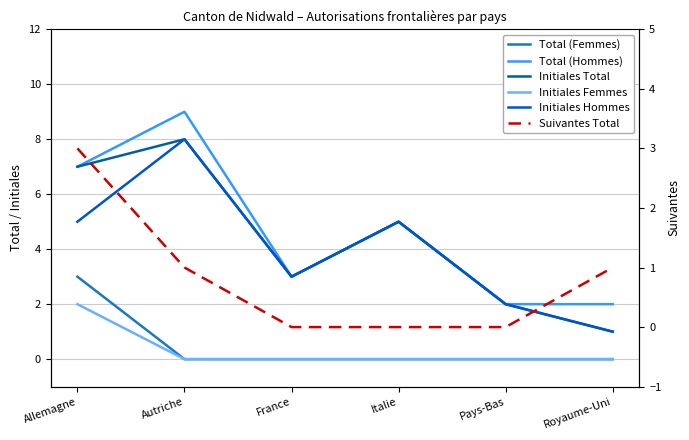

Reading left to right, extract all data points from this chart.

Total (Femmes): 3	0	0	0	0	0
Total (Hommes): 7	9	3	5	2	2
Initiales Total: 7	8	3	5	2	1
Initiales Femmes: 2	0	0	0	0	0
Initiales Hommes: 5	8	3	5	2	1
Suivantes Total: 3	1	0	0	0	1